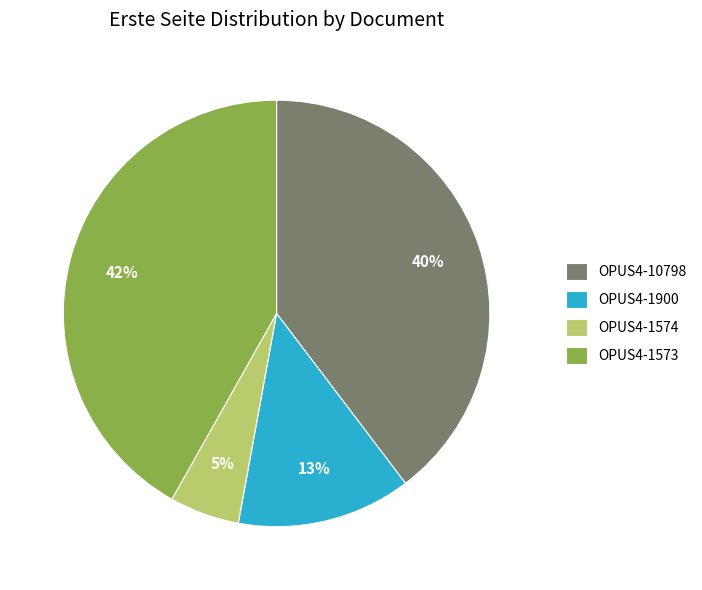

Which slice is the smallest?

OPUS4-1574